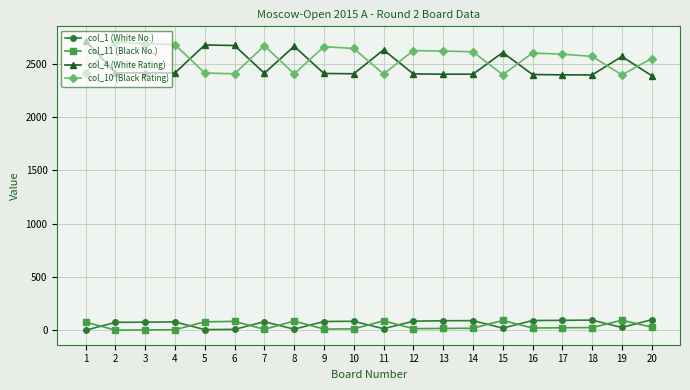

True or false: col_10 (Black Rating) and col_1 (White No.) intersect in this chart.

False